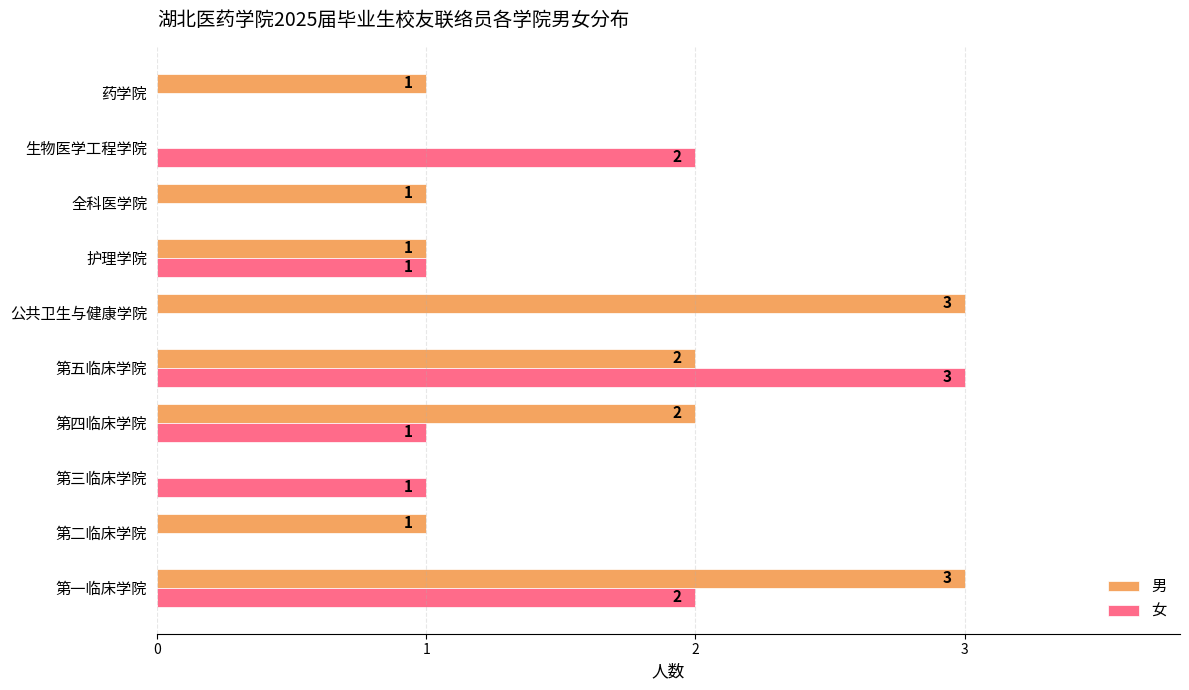

How many data points does each series have?

10